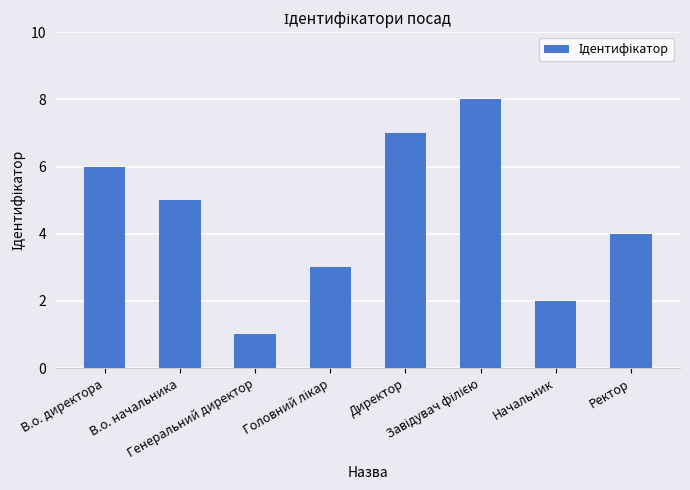

Reading left to right, what are all the values shown in this chart?

6	5	1	3	7	8	2	4